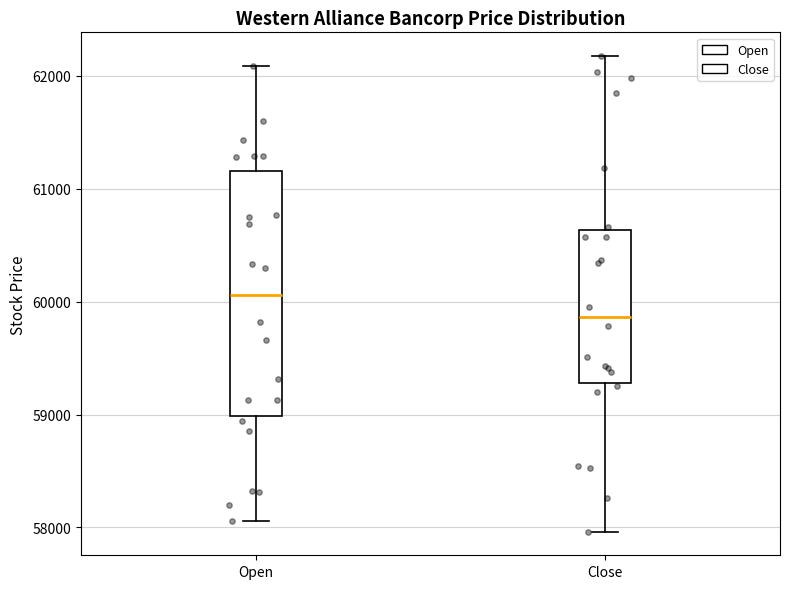

Reading left to right, read every box against the y-axis: the position of its median line, the range the box covers, and the ends of its whiskers. The values are not printed on the chart, so give them approximately, as read against the axis.

Open: median 60100, box 59000 to 61200, whiskers 58100 to 62100
Close: median 59900, box 59300 to 60600, whiskers 58000 to 62200